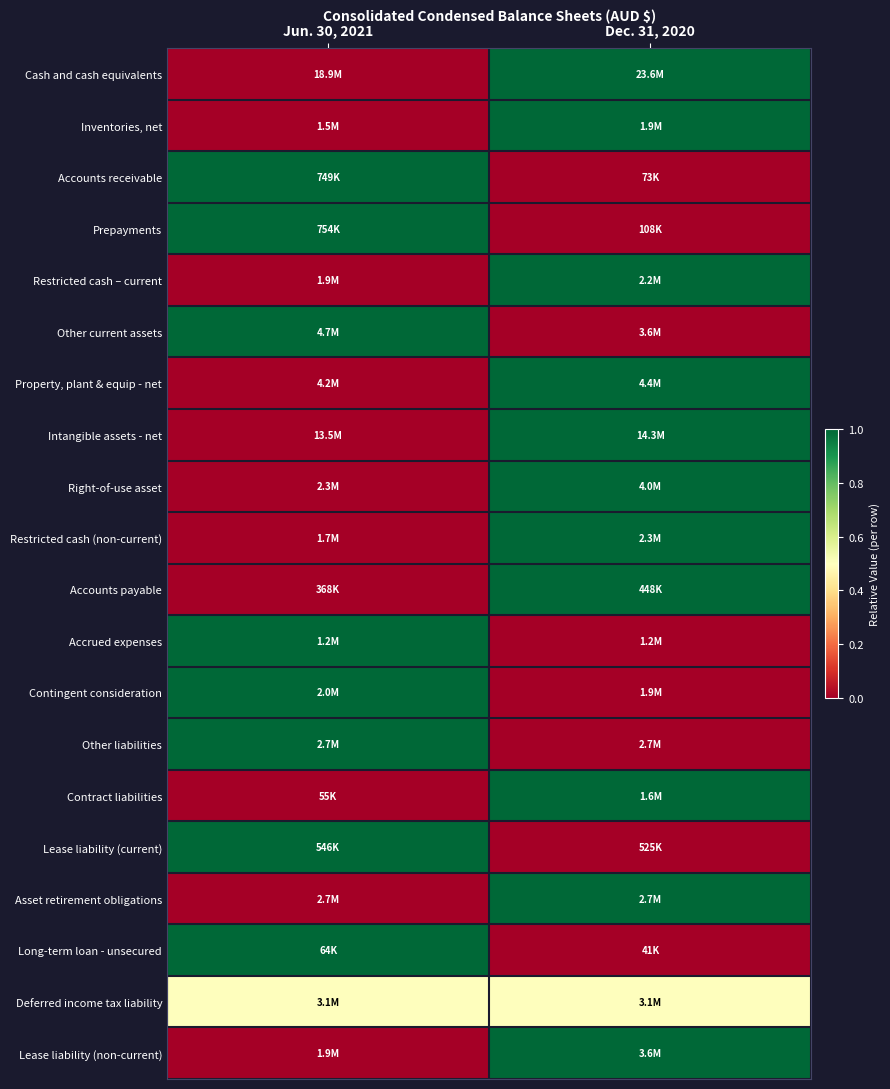

Reading left to right, list all the values displayed in this chart.

Cash and cash equivalents: Jun. 30, 2021=0.0	Dec. 31, 2020=1.0
Inventories, net: Jun. 30, 2021=0.0	Dec. 31, 2020=1.0
Accounts receivable: Jun. 30, 2021=1.0	Dec. 31, 2020=0.0
Prepayments: Jun. 30, 2021=1.0	Dec. 31, 2020=0.0
Restricted cash – current: Jun. 30, 2021=0.0	Dec. 31, 2020=1.0
Other current assets: Jun. 30, 2021=1.0	Dec. 31, 2020=0.0
Property, plant & equip - net: Jun. 30, 2021=0.0	Dec. 31, 2020=1.0
Intangible assets - net: Jun. 30, 2021=0.0	Dec. 31, 2020=1.0
Right-of-use asset: Jun. 30, 2021=0.0	Dec. 31, 2020=1.0
Restricted cash (non-current): Jun. 30, 2021=0.0	Dec. 31, 2020=1.0
Accounts payable: Jun. 30, 2021=0.0	Dec. 31, 2020=1.0
Accrued expenses: Jun. 30, 2021=1.0	Dec. 31, 2020=0.0
Contingent consideration: Jun. 30, 2021=1.0	Dec. 31, 2020=0.0
Other liabilities: Jun. 30, 2021=1.0	Dec. 31, 2020=0.0
Contract liabilities: Jun. 30, 2021=0.0	Dec. 31, 2020=1.0
Lease liability (current): Jun. 30, 2021=1.0	Dec. 31, 2020=0.0
Asset retirement obligations: Jun. 30, 2021=0.0	Dec. 31, 2020=1.0
Long-term loan - unsecured: Jun. 30, 2021=1.0	Dec. 31, 2020=0.0
Deferred income tax liability: Jun. 30, 2021=0.5	Dec. 31, 2020=0.5
Lease liability (non-current): Jun. 30, 2021=0.0	Dec. 31, 2020=1.0